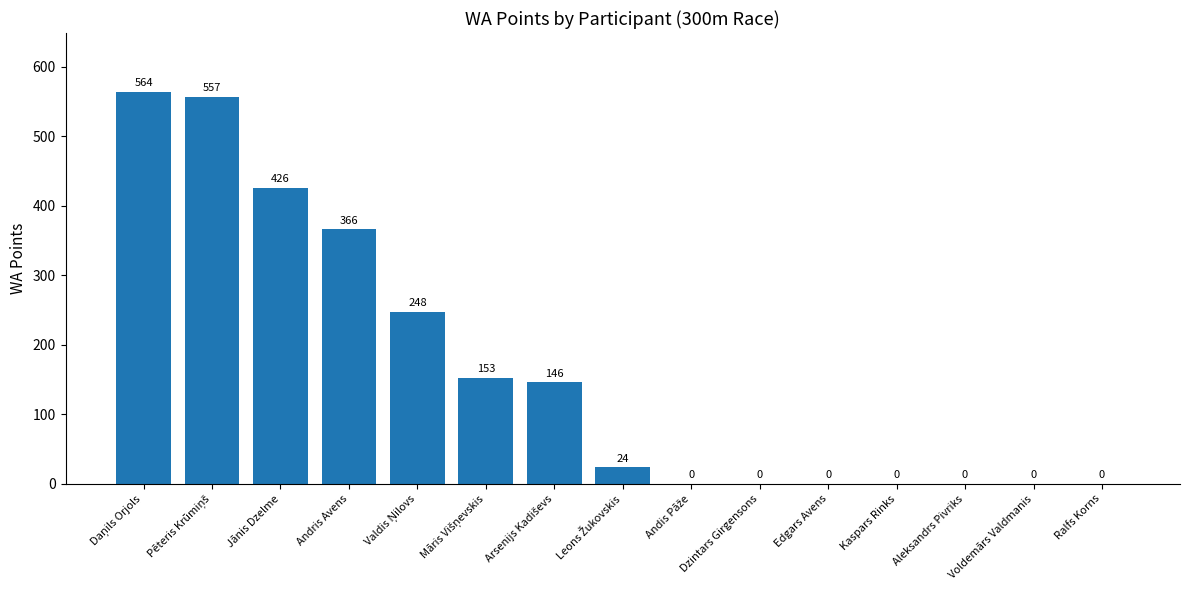

Reading left to right, extract all data points from this chart.

564	557	426	366	248	153	146	24	0	0	0	0	0	0	0